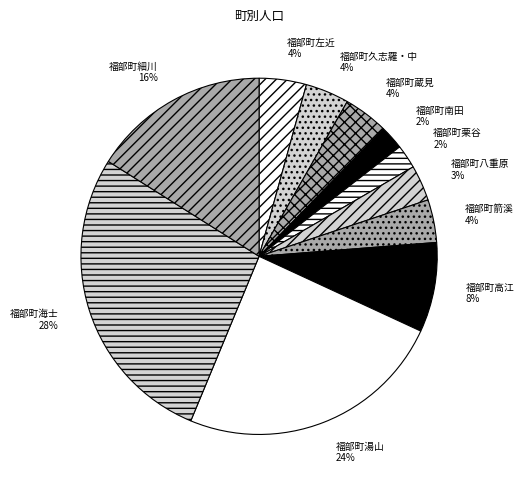

Is there any slice that represents more than half of the pie?

No